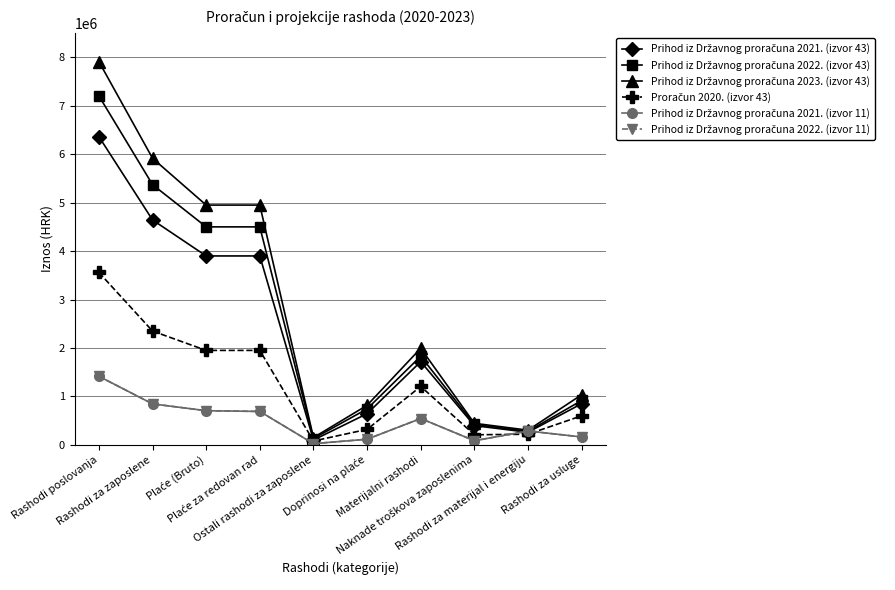

Does the chart have visible grid lines?

Yes